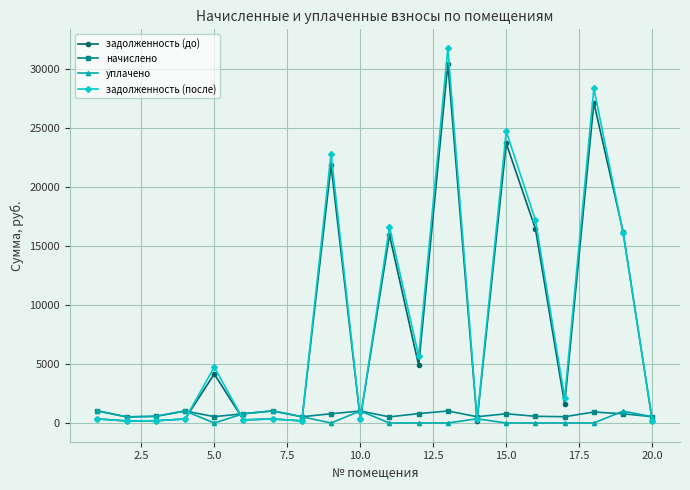

What is the difference between the second highest and minimum values in the уплачено series?

1023.2